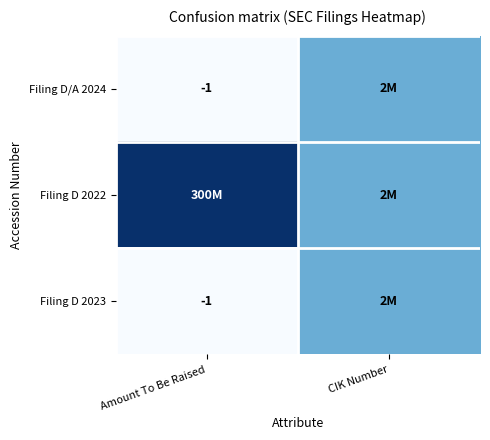

The value of Filing D/A 2024 at Amount To Be Raised is -1.5. True or false?

False